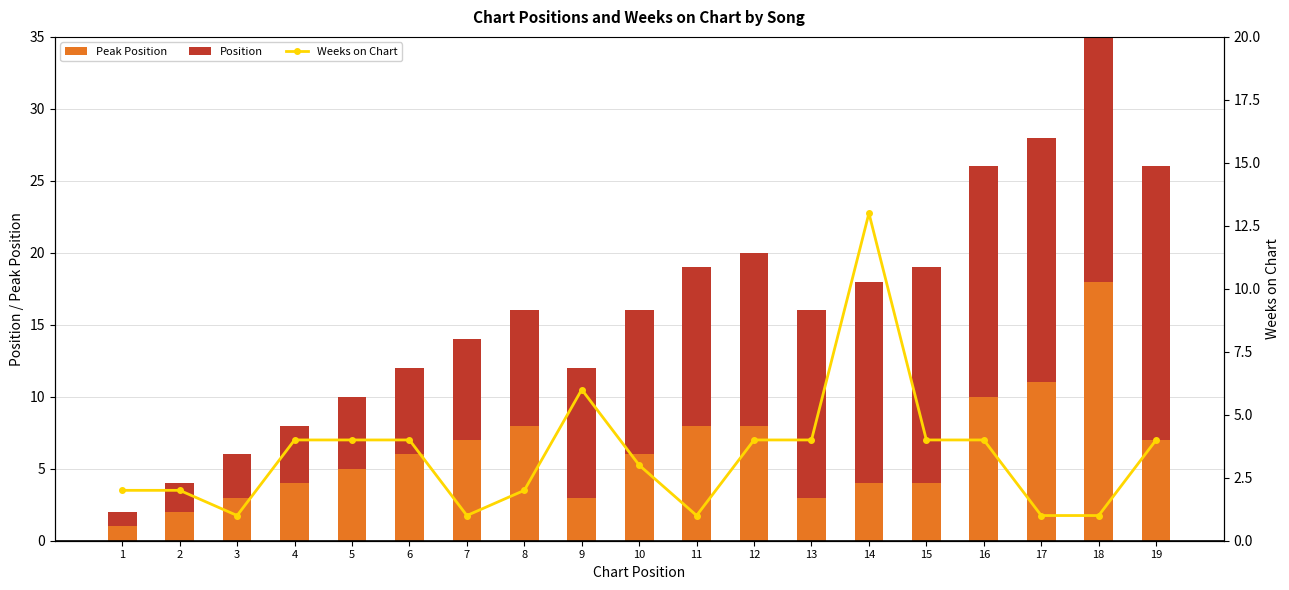

Reading right to left, what are all the values shown in this chart?

Peak Position: 19=7	18=18	17=11	16=10	15=4	14=4	13=3	12=8	11=8	10=6	9=3	8=8	7=7	6=6	5=5	4=4	3=3	2=2	1=1
Position: 19=19	18=18	17=17	16=16	15=15	14=14	13=13	12=12	11=11	10=10	9=9	8=8	7=7	6=6	5=5	4=4	3=3	2=2	1=1
Weeks on Chart: 19=4	18=1	17=1	16=4	15=4	14=13	13=4	12=4	11=1	10=3	9=6	8=2	7=1	6=4	5=4	4=4	3=1	2=2	1=2